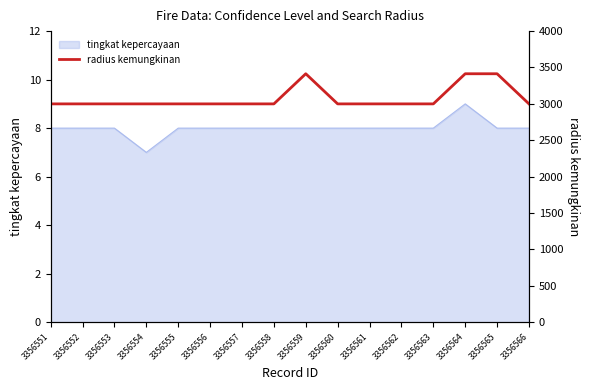

Approximately how many times larger is the value at 3356560 compared to 3356561?

1.0